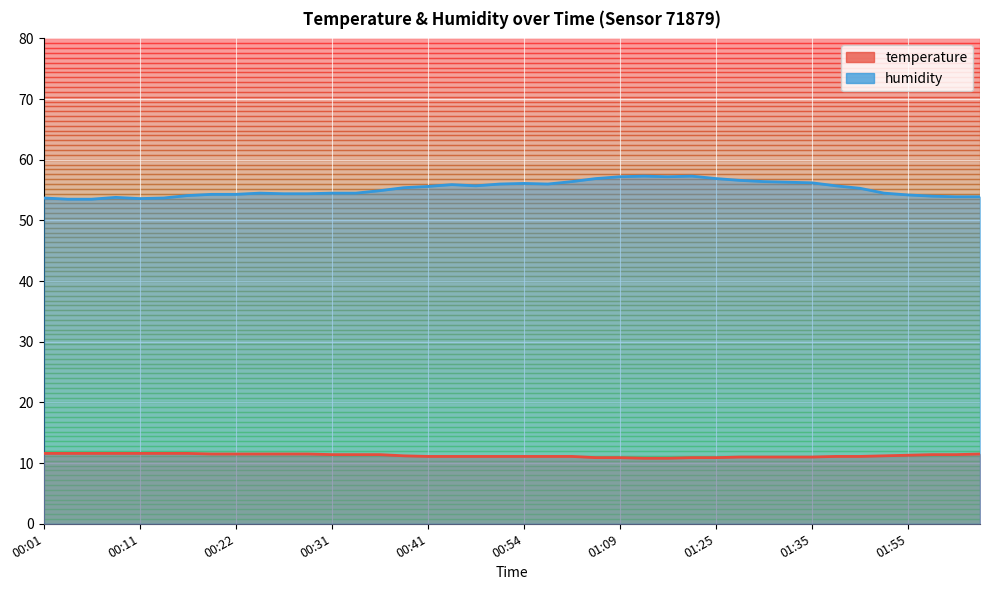

How many lines are shown in the chart?

2